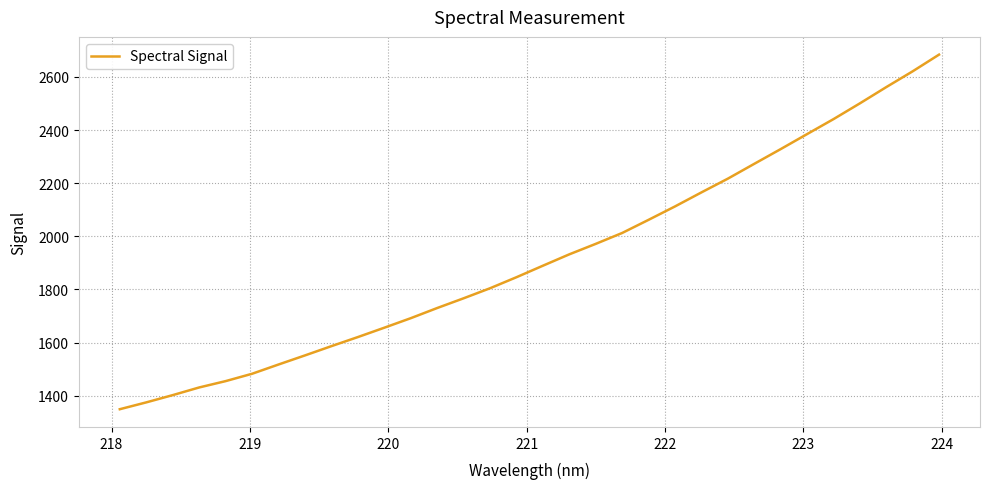

What is the difference between the maximum and minimum values?

1334.9